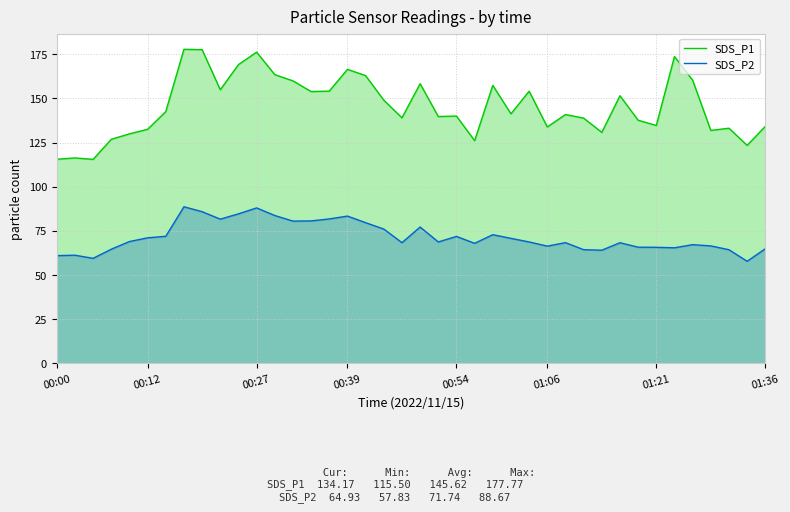

What position from the right is 28?

12